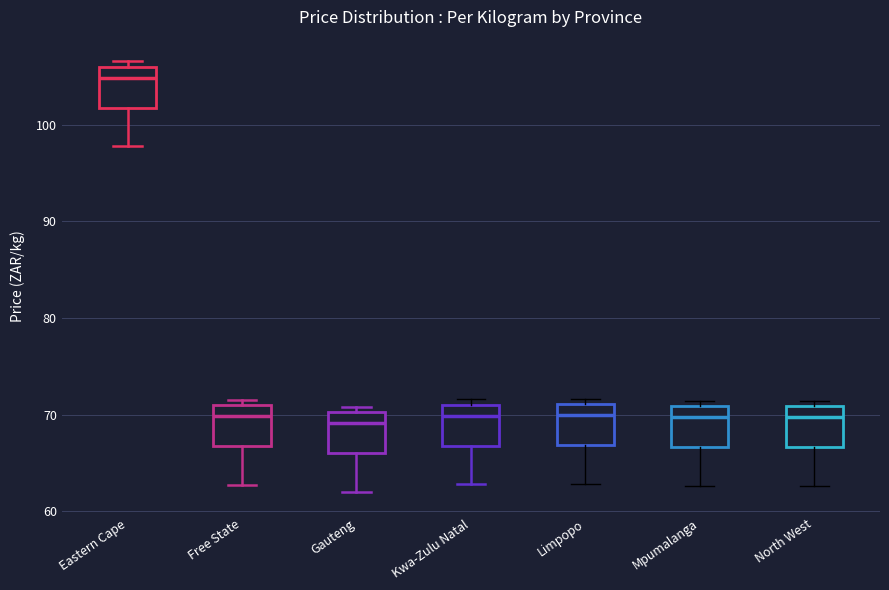

Where does the lower whisker of the box for Gauteng end on the y-axis? The values are not printed on the chart, so give them approximately, as read against the axis.

62